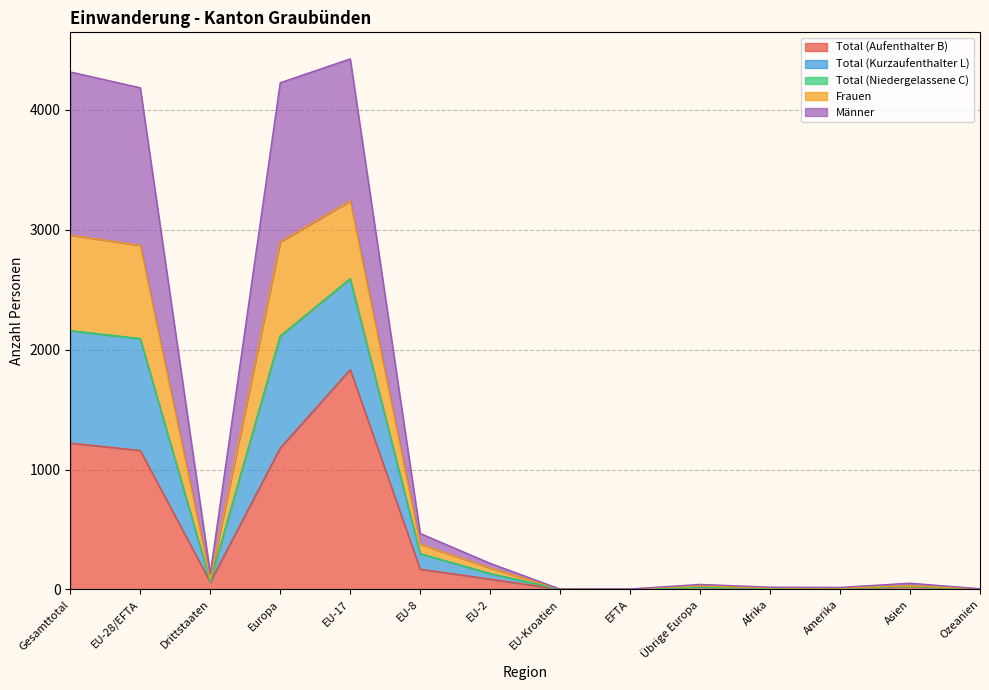

At which label is Männer closest to 1296?

EU-28/EFTA